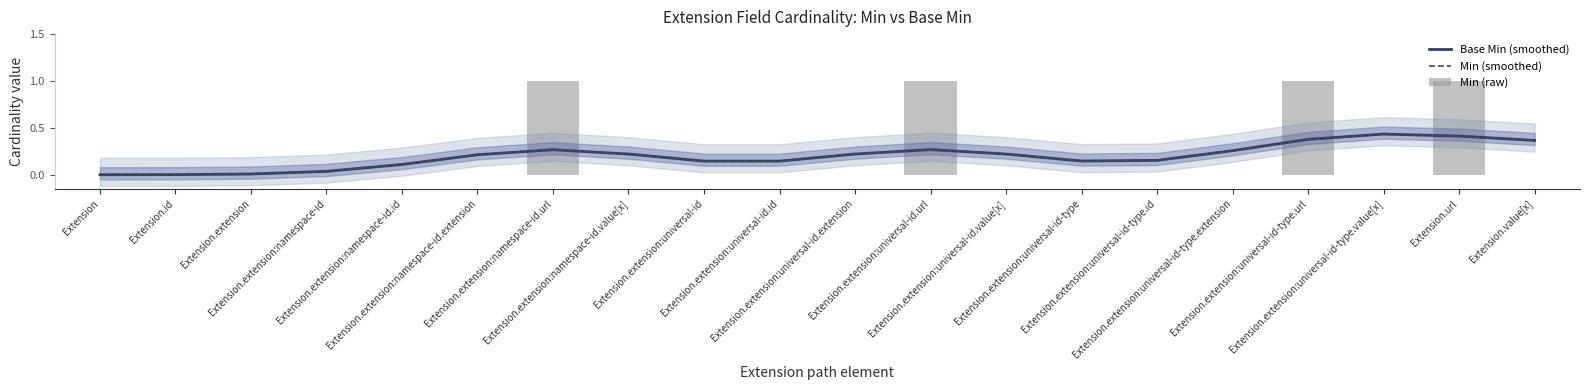

Which series has the largest range (max minus min)?

Min (raw)